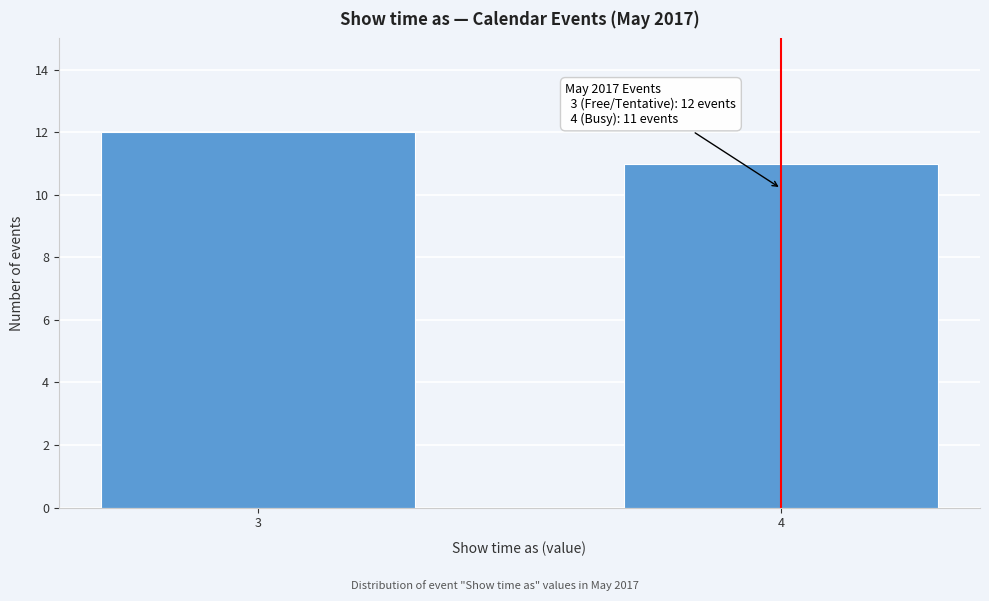

Reading right to left, extract all data points from this chart.

4=11	3=12